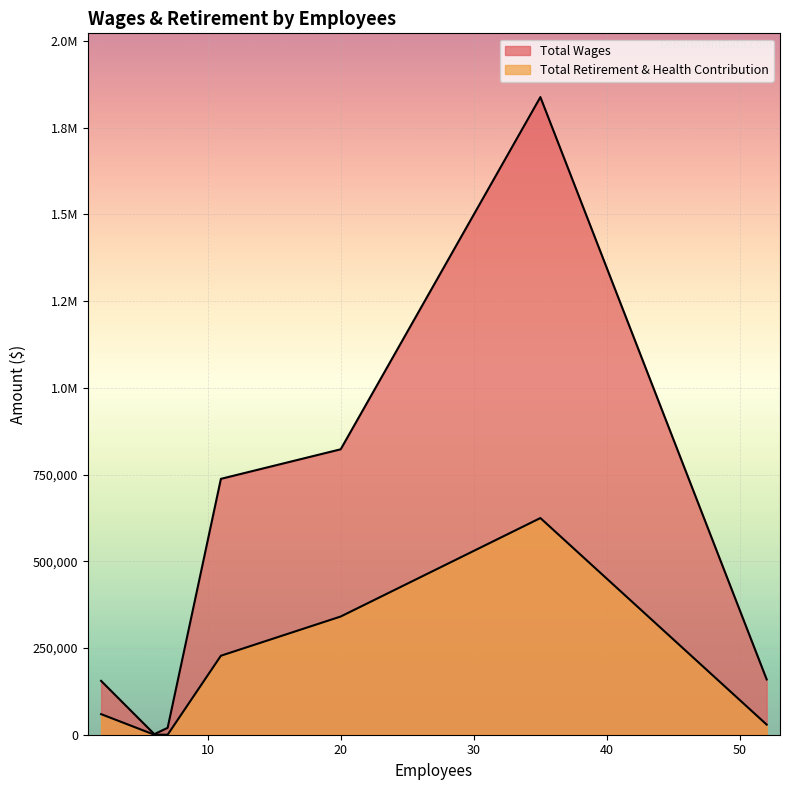

What is the difference between the Total Retirement & Health Contribution values at 2 and 6?

59346